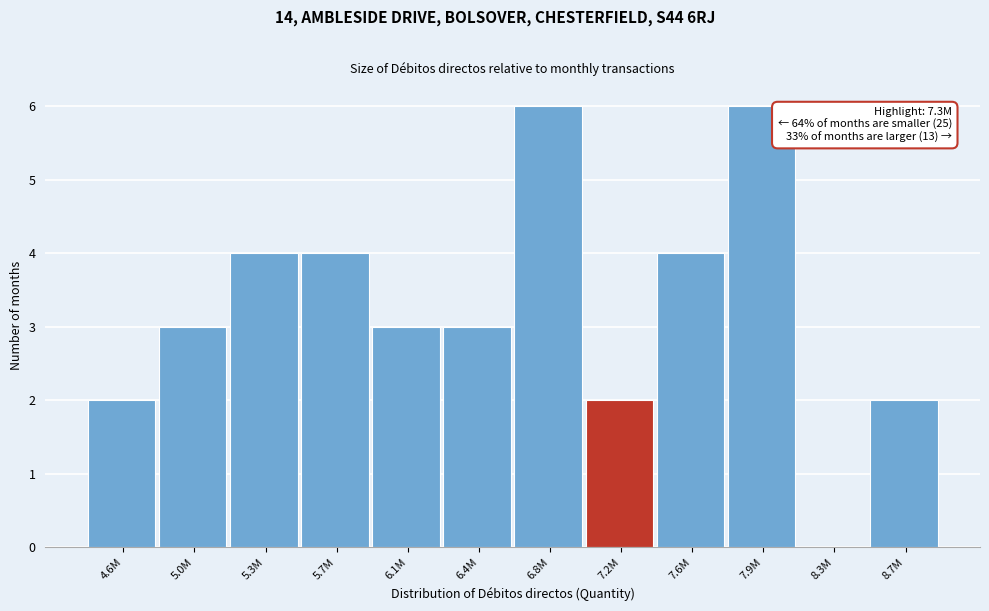

Reading left to right, transcribe all the data shown in this chart.

4.6M=2	5.0M=3	5.3M=4	5.7M=4	6.1M=3	6.4M=3	6.8M=6	7.2M=2	7.6M=4	7.9M=6	8.3M=0	8.7M=2